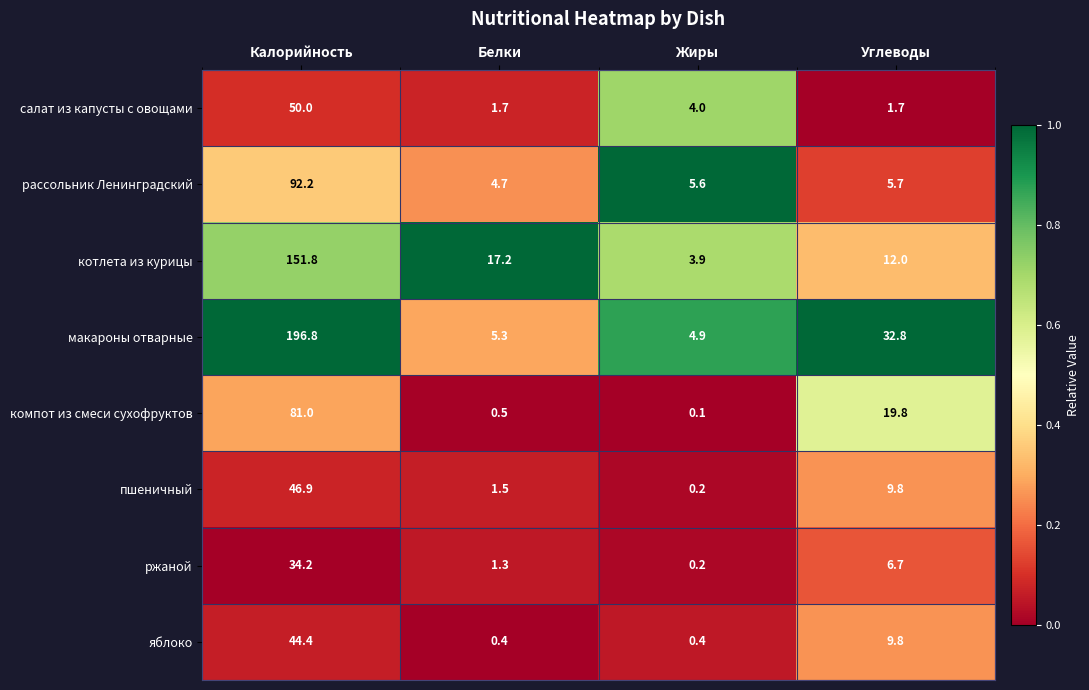

Between Белки and Углеводы, which series saw the biggest shift?

макароны отварные